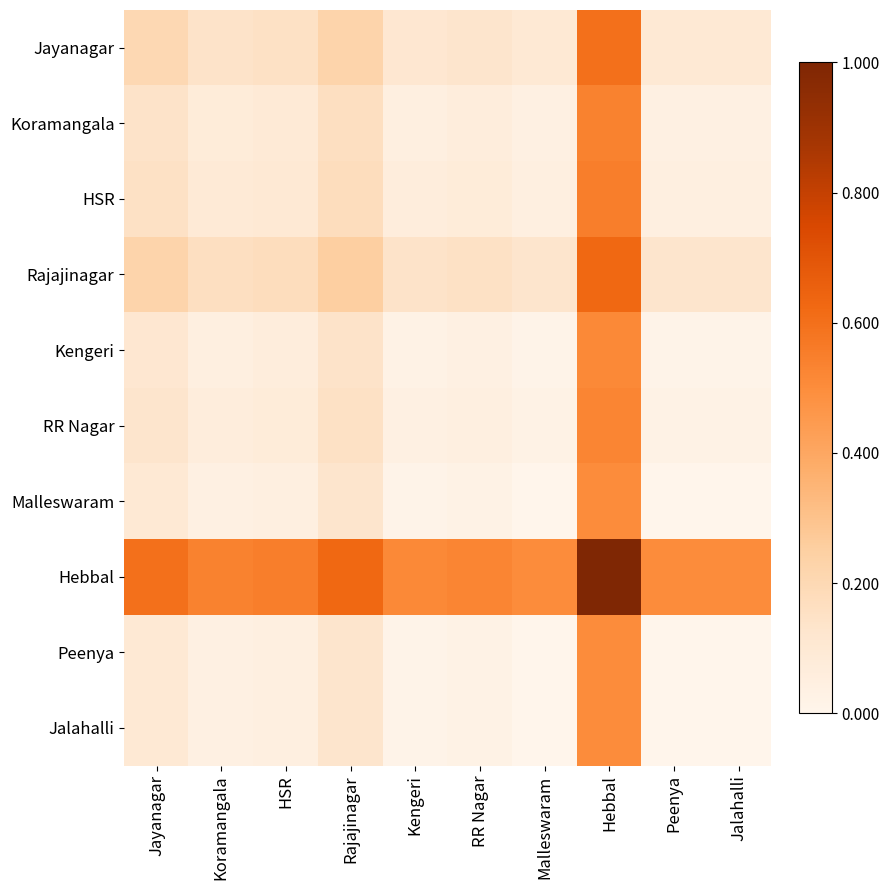

At how many categories does at least one series exceed 0?

10